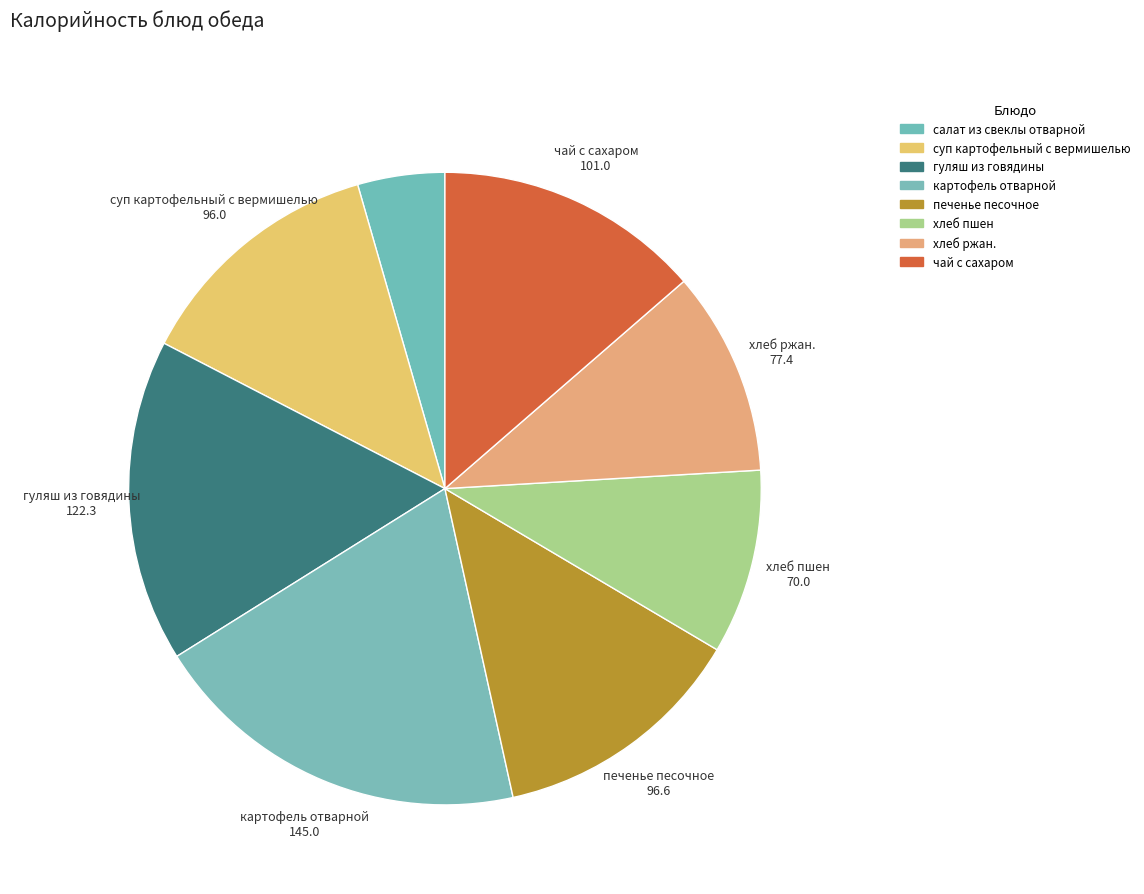

Count the number of slices in the pie.

8